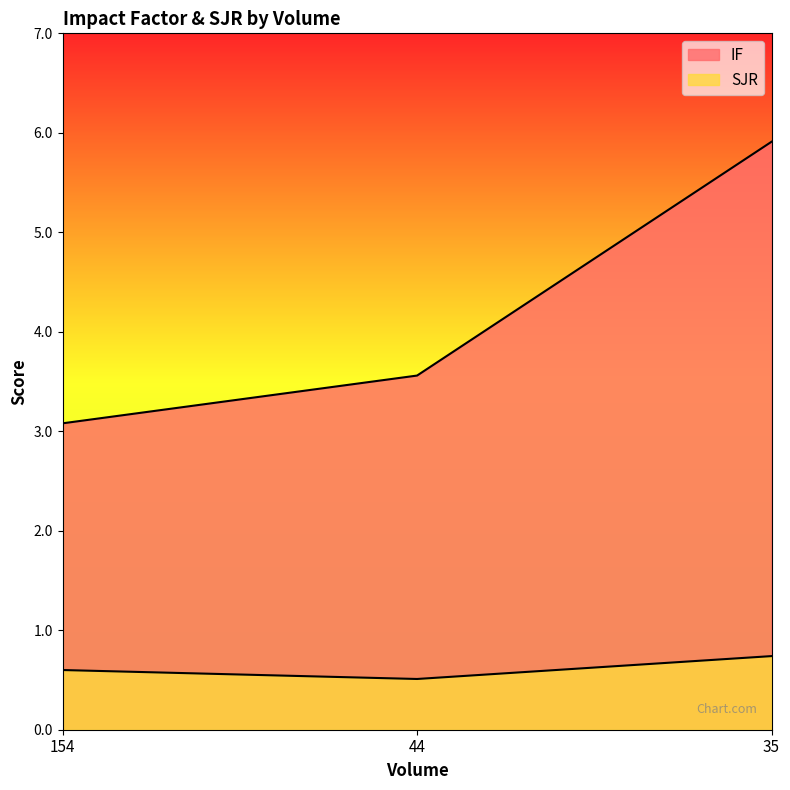

What are all the series names shown in the legend?

IF, SJR